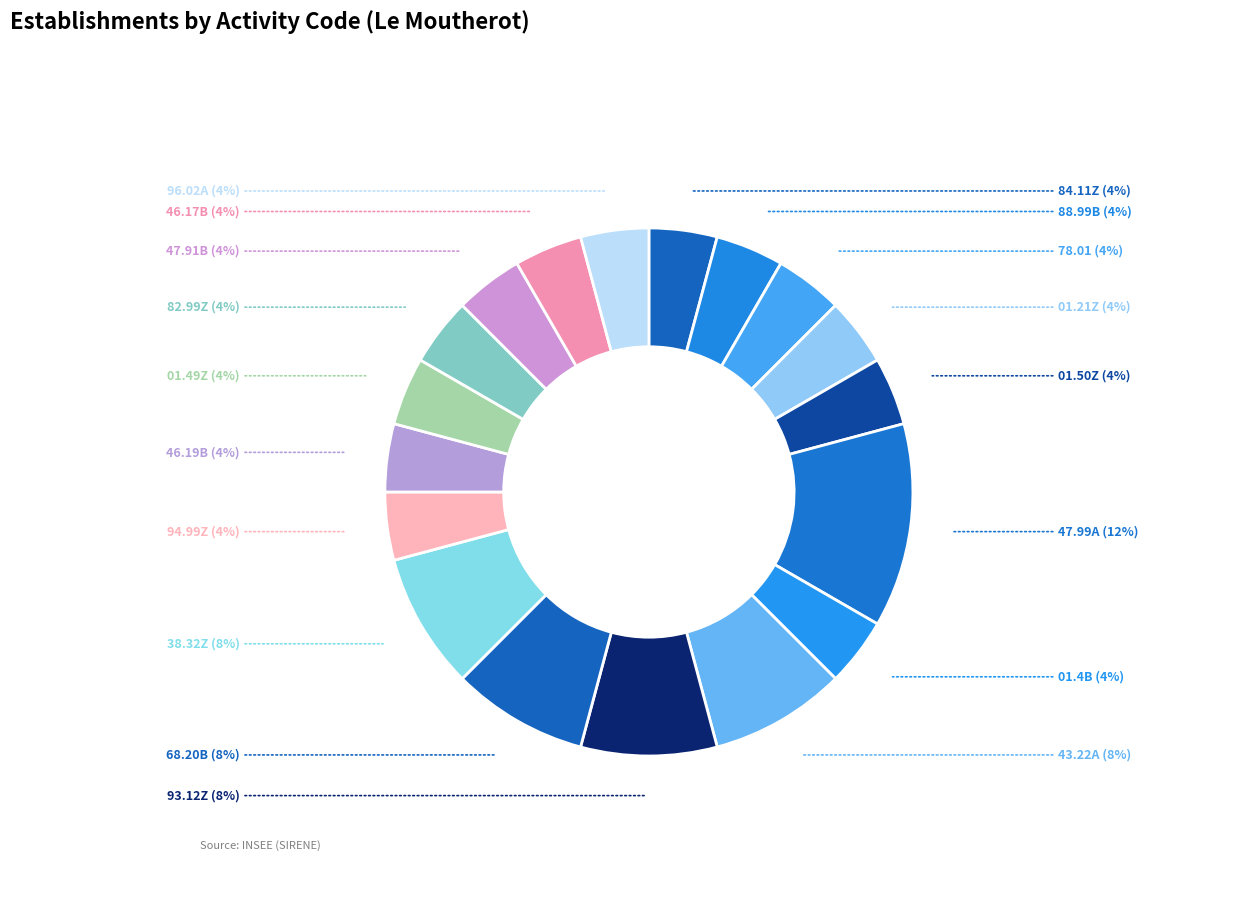

What percentage is the 93.12Z slice, to the nearest percent?

8%